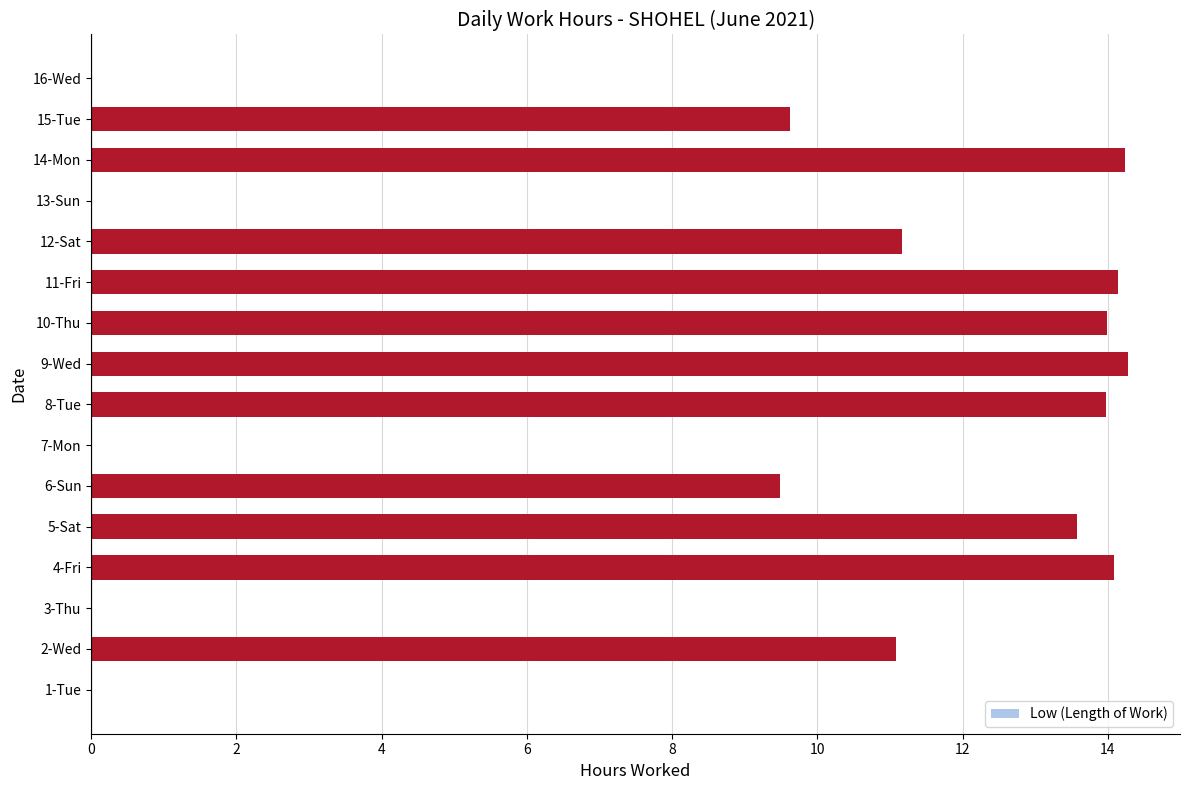

What is the change in value from 6-Sun to 8-Tue?

+4.5